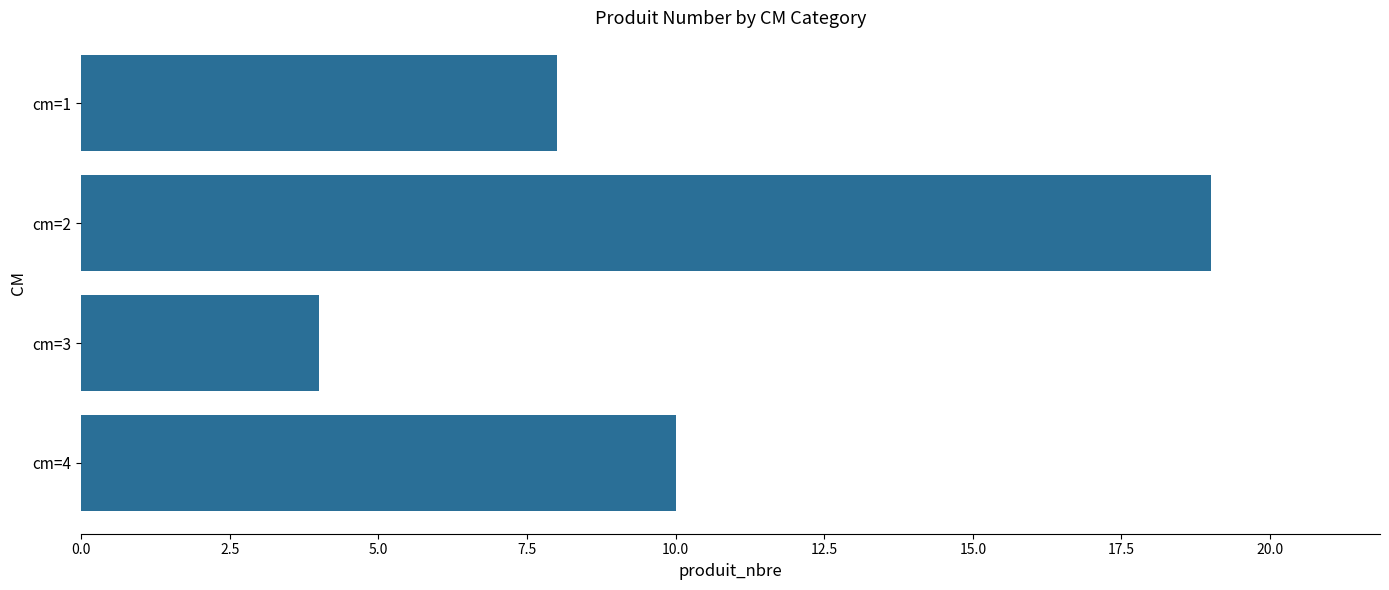

The chart shows a value of 16 at cm=4. True or false?

False